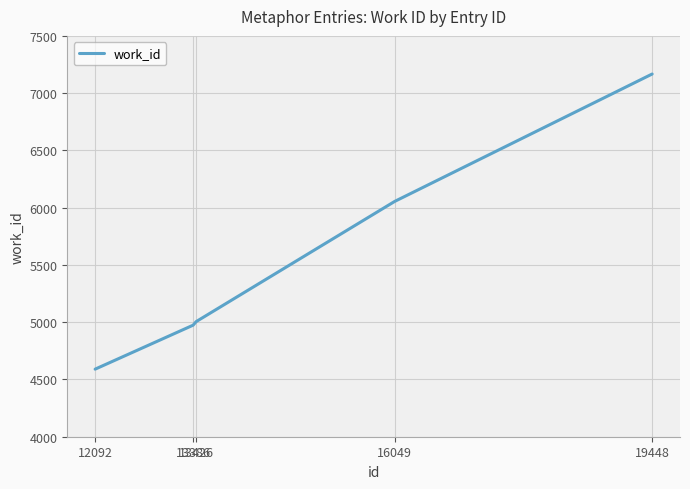

Which category has the lowest value across all series?

12092